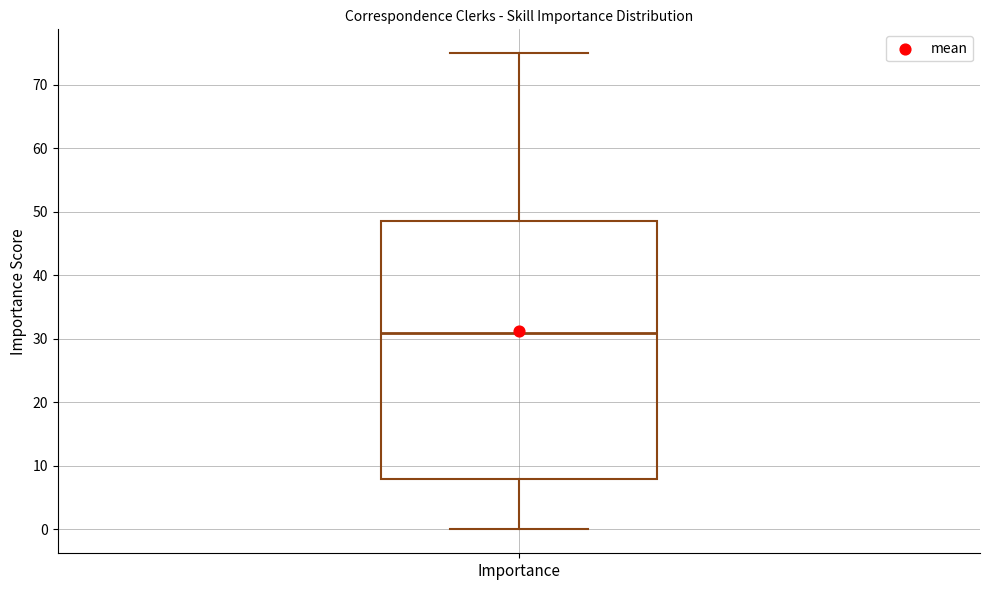

Where is the lower edge of the box for Importance on the y-axis? The values are not printed on the chart, so give them approximately, as read against the axis.

8